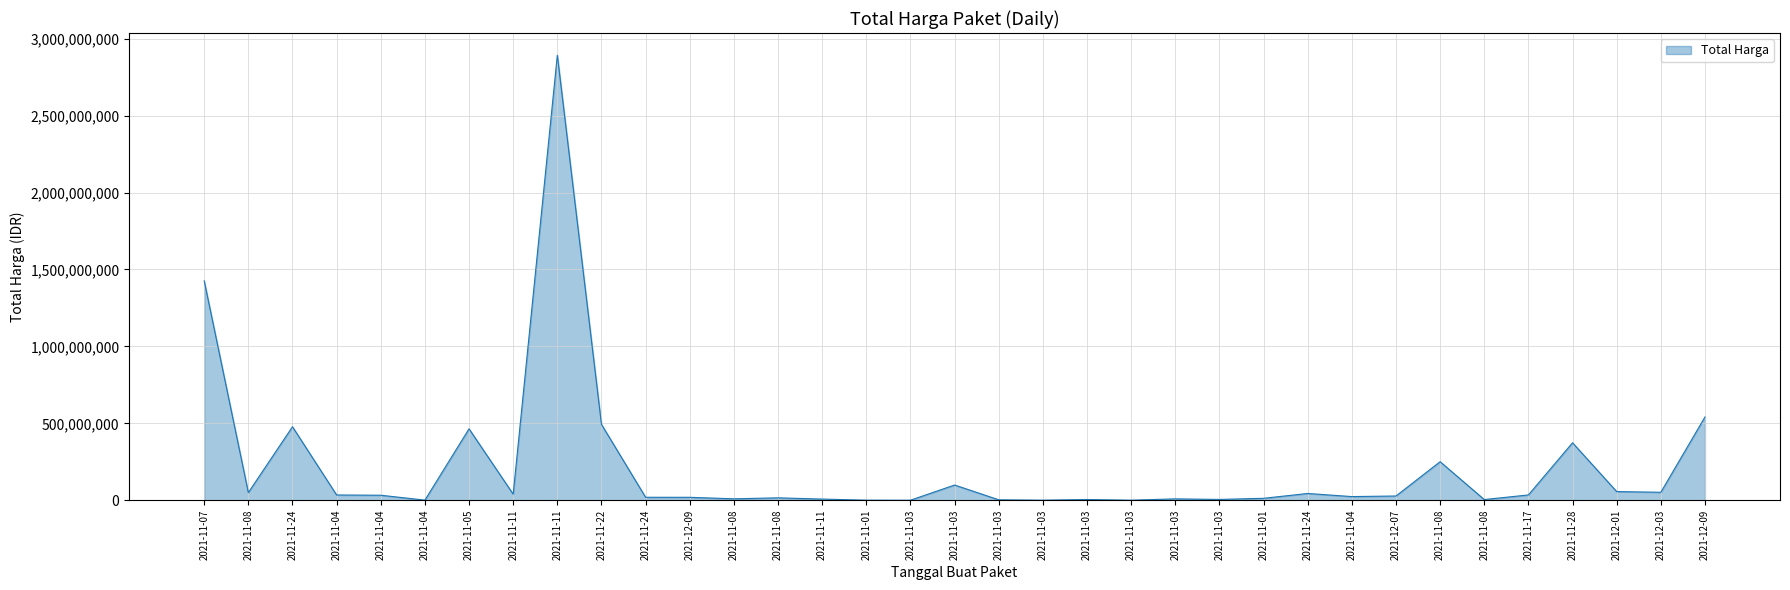

Does the chart have visible grid lines?

Yes